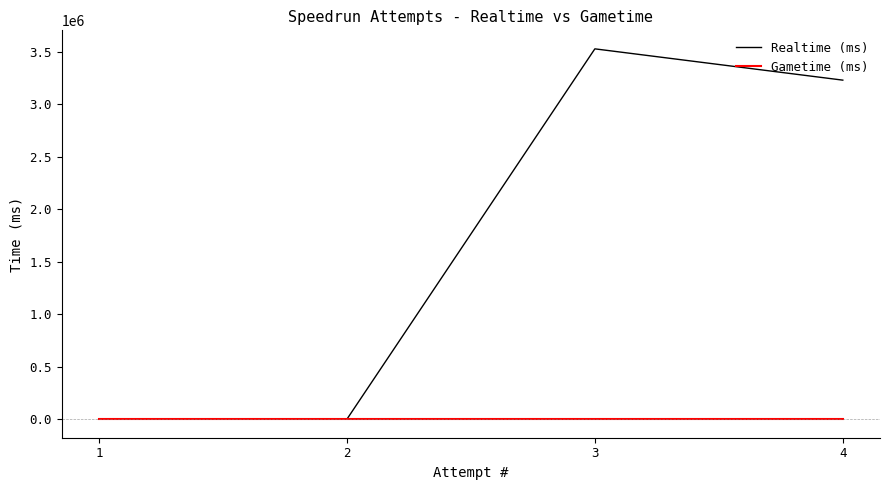

List the labels in order of Gametime (ms) value, largest first.

4, 3, 2, 1